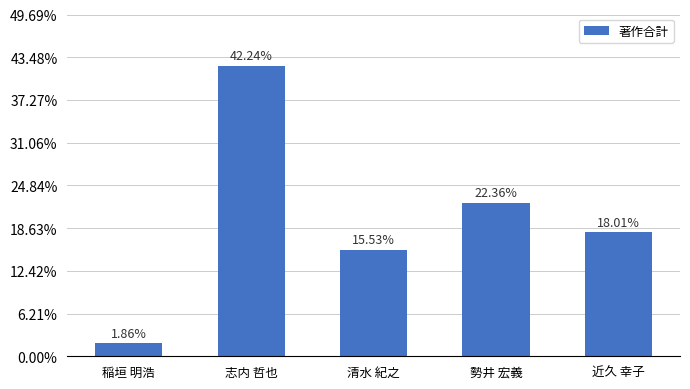

At which category does the chart reach its peak across all series?

志内 哲也